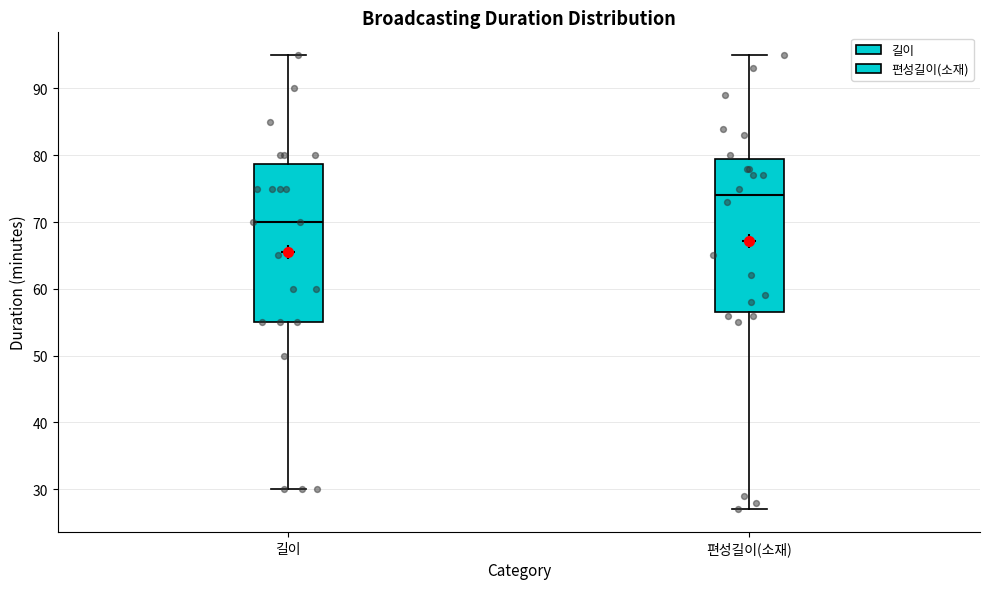

Which box has the lowest median line?

길이